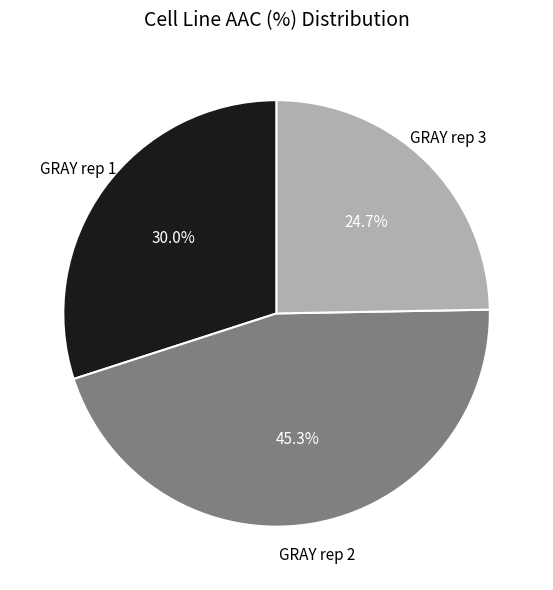

Which category has the biggest portion of the pie?

GRAY rep 2